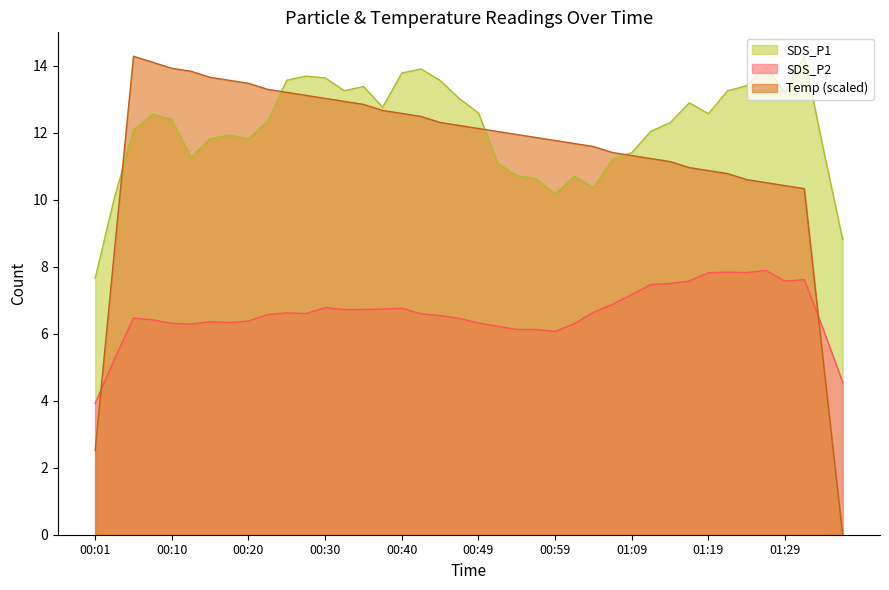

What is the maximum value for Temp (scaled)?

14.3